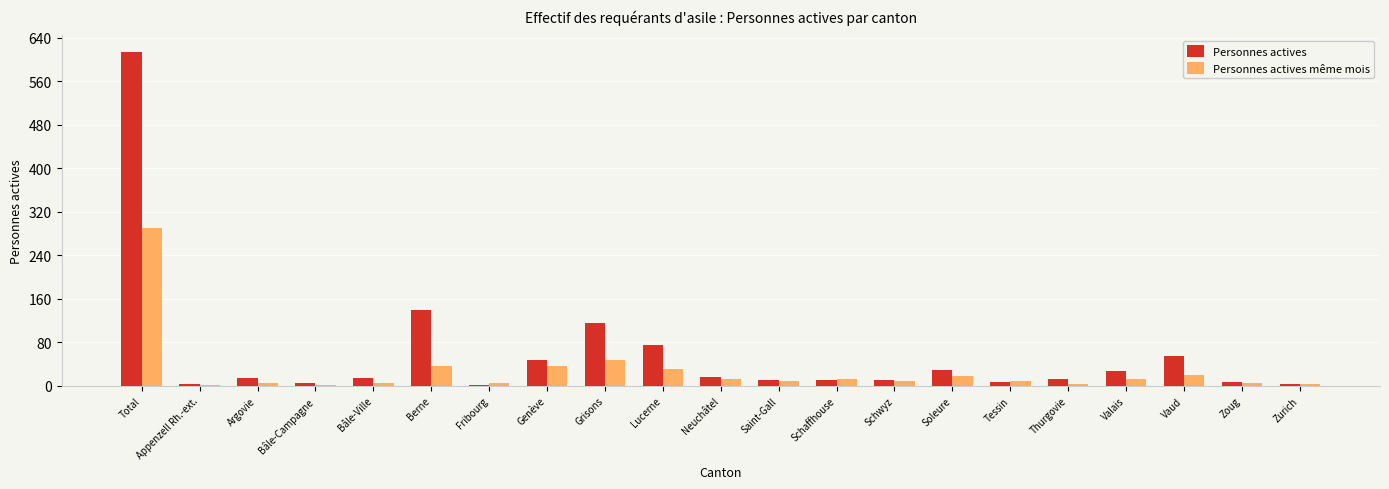

Which series has the largest total across all categories?

Personnes actives